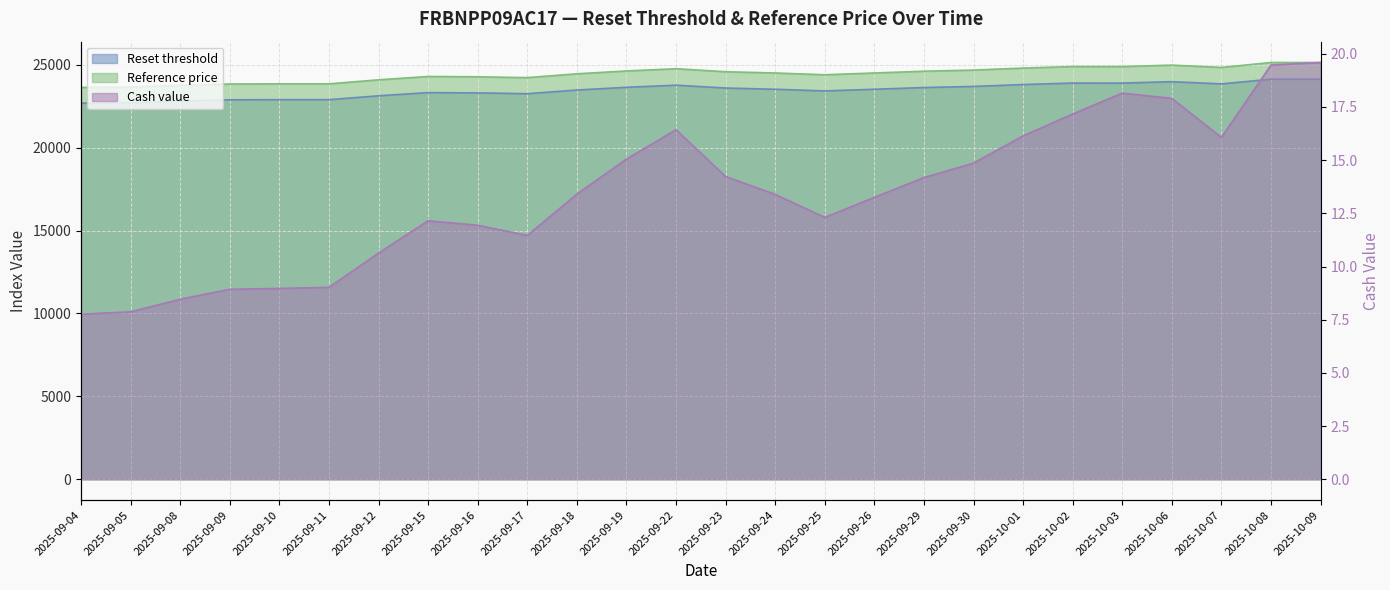

Which label corresponds to the smallest value in the chart?

2025-09-04